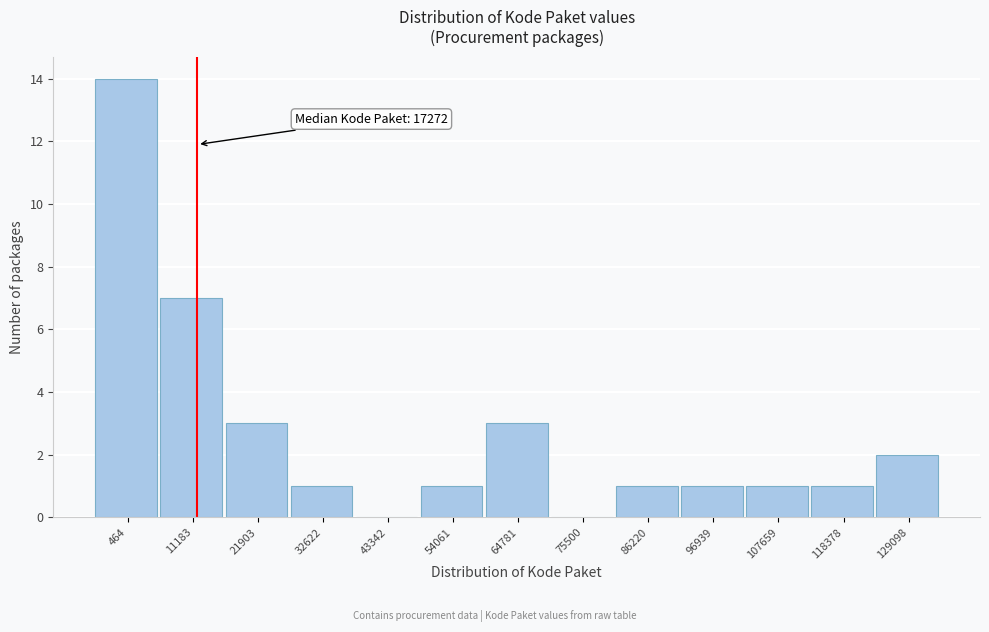

Reading right to left, transcribe all the data shown in this chart.

129098=2	118378=1	107659=1	96939=1	86220=1	75500=0	64781=3	54061=1	43342=0	32622=1	21903=3	11183=7	464=14